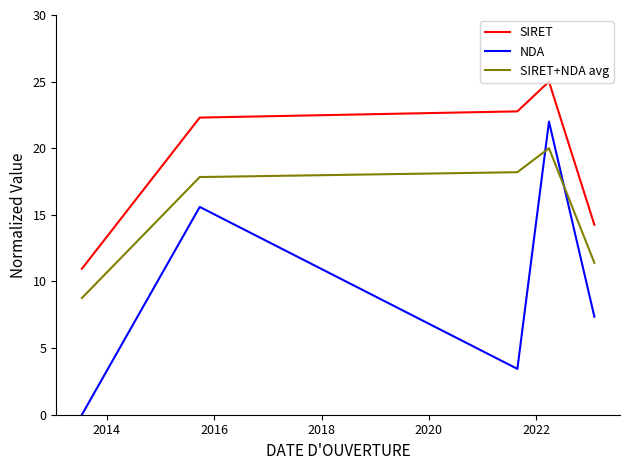

What is the difference between the maximum and minimum values in the SIRET+NDA avg series?

11.2